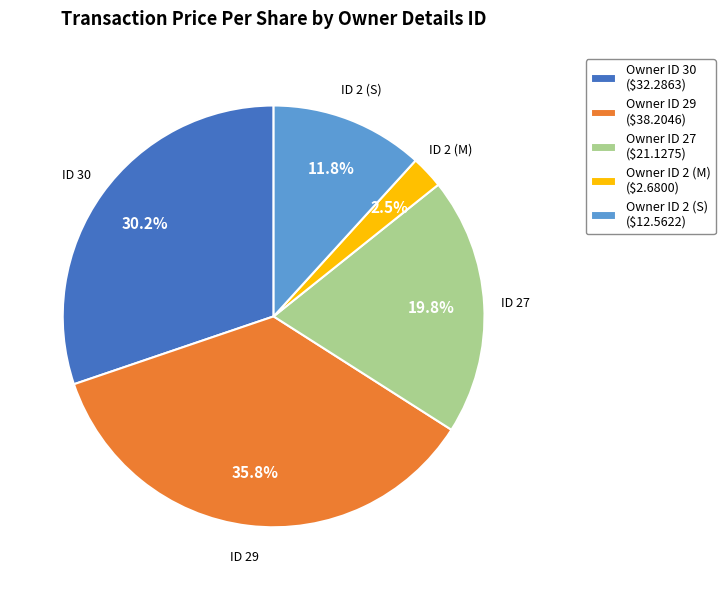

What portion of the pie excludes Owner ID 29 ($38.2046)?

64.2%